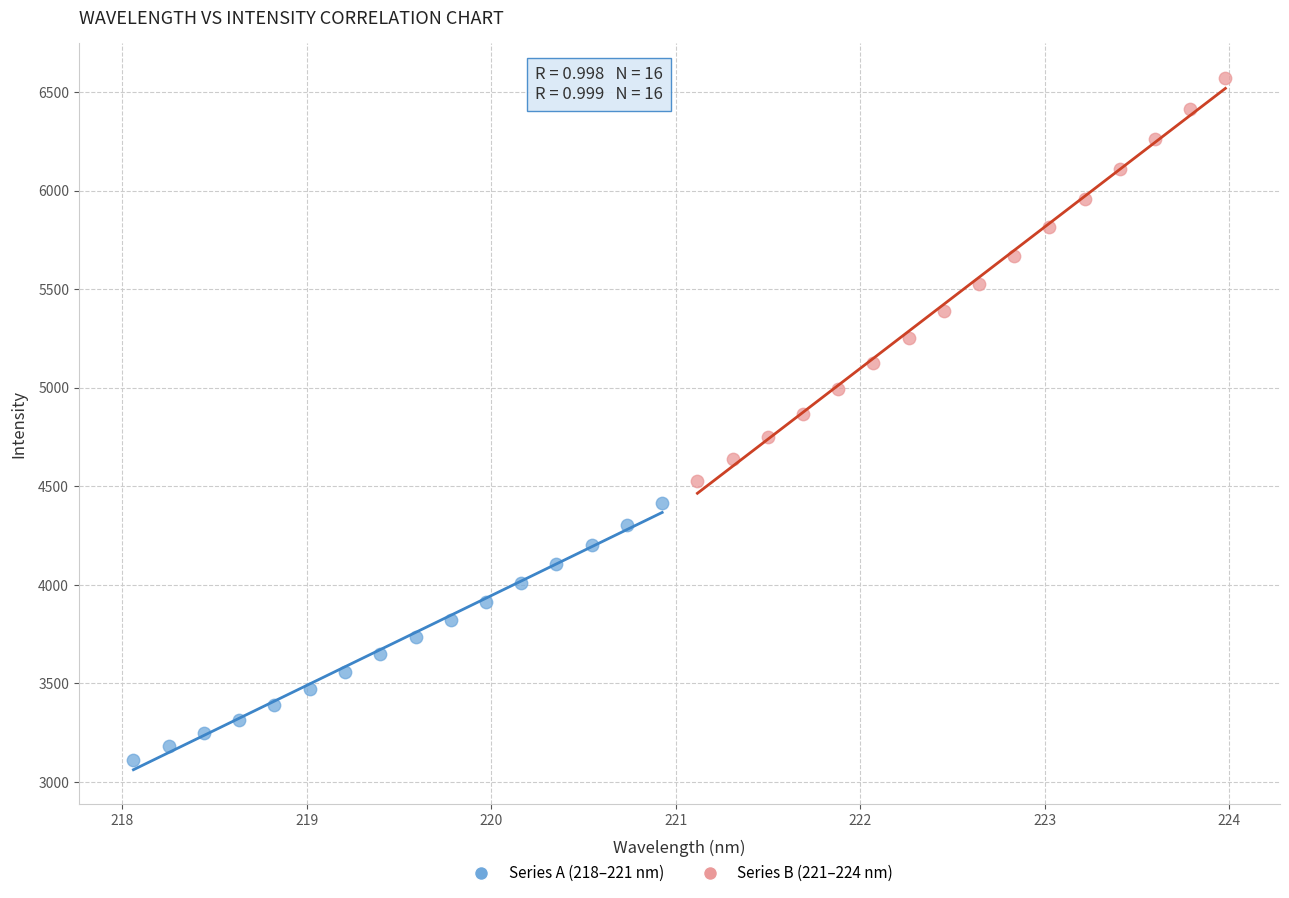

Which series contains the lowest Y value?

Series A (218–221 nm)